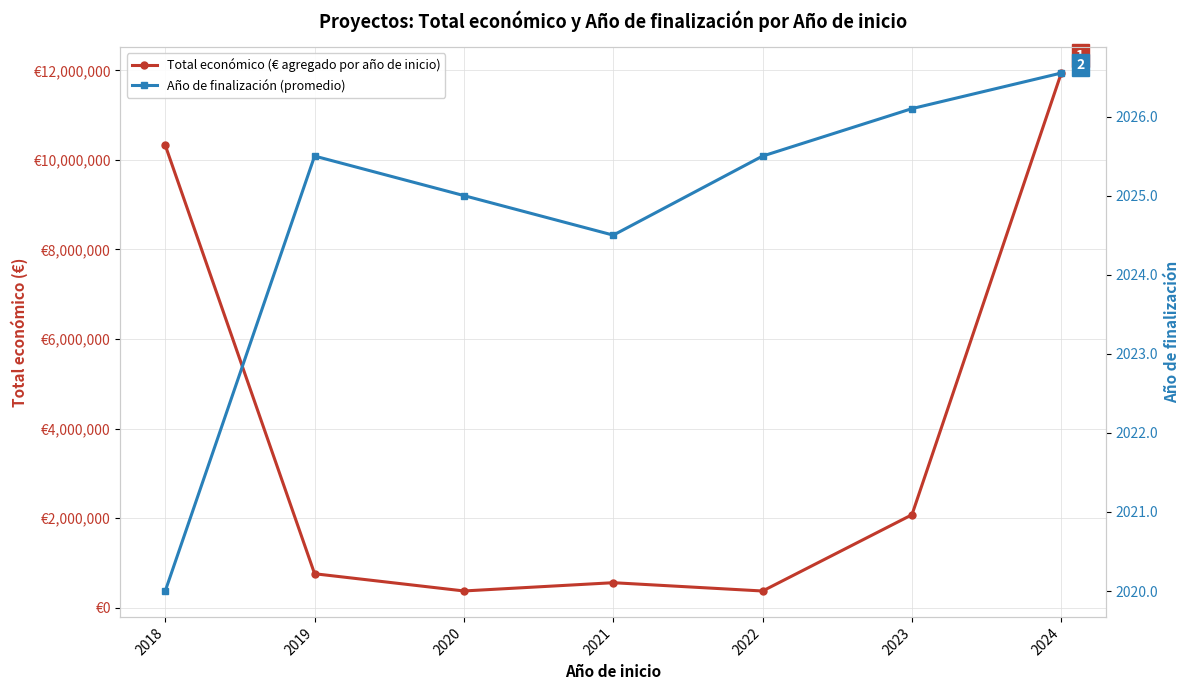

In Año de finalización (promedio), how many points are lower than both neighbors (excluding endpoints)?

1